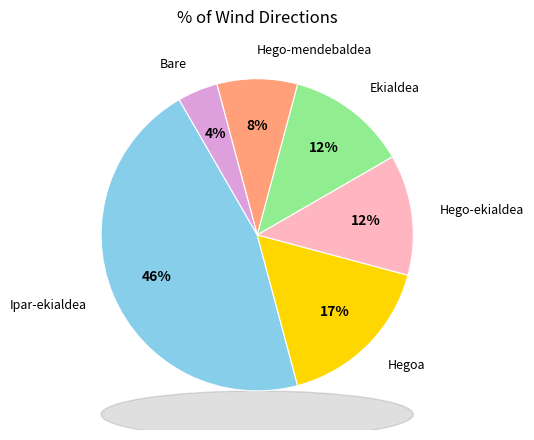

To the nearest percent, what is the average slice percentage?

17%